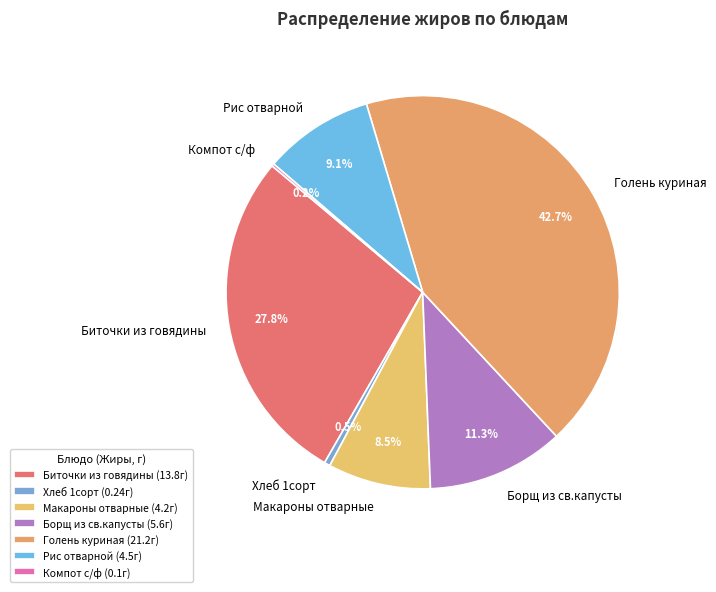

Approximately how many times larger is the value at Рис отварной compared to Биточки из говядины?

0.3